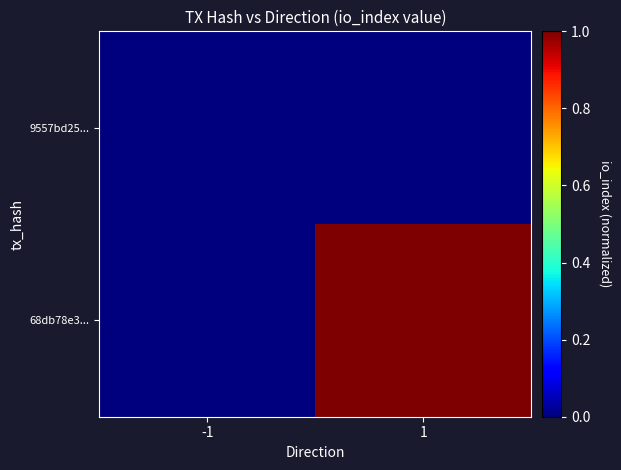

Which series has the largest range (max minus min)?

68db78e3...